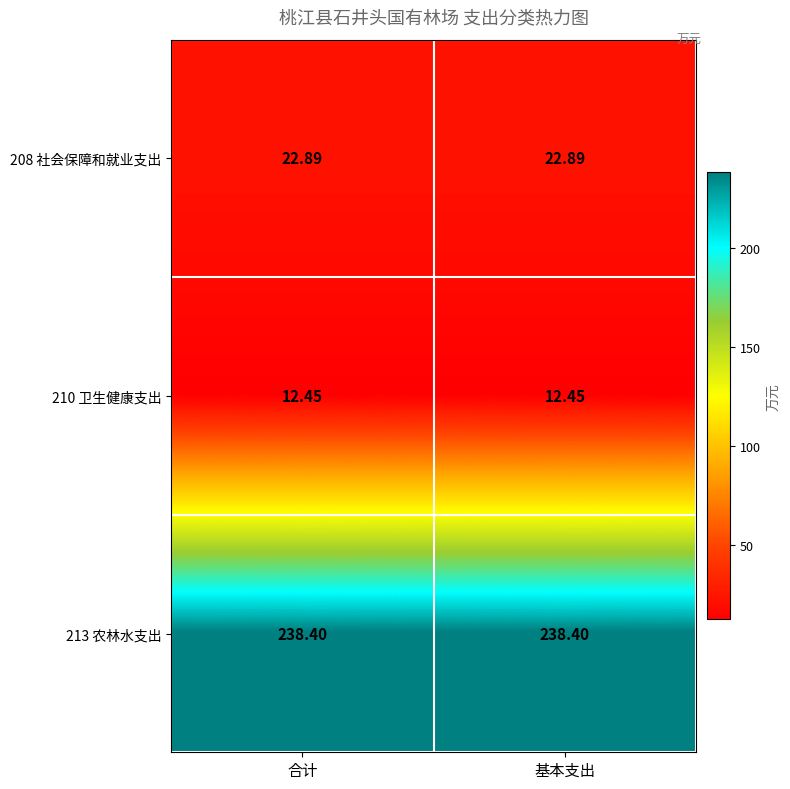

What is the total value across all series at 合计?

273.7